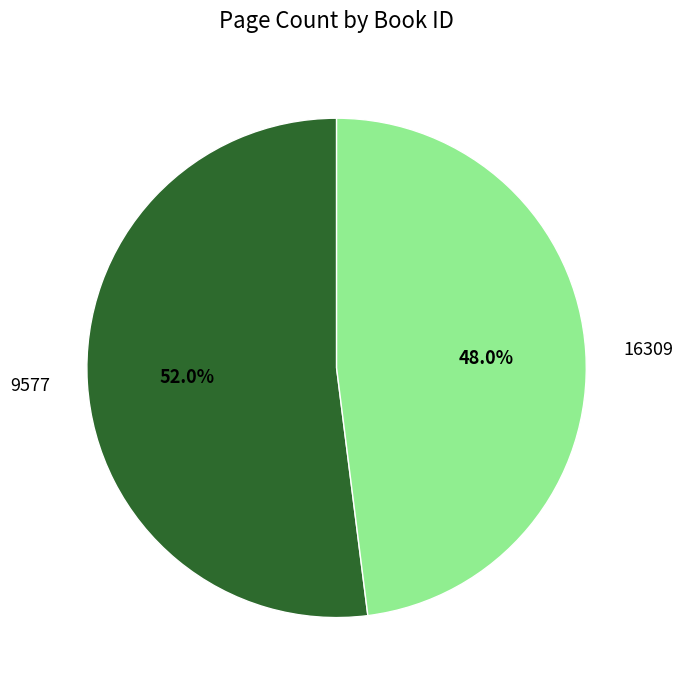

Does 16309 represent more than half of the total?

No